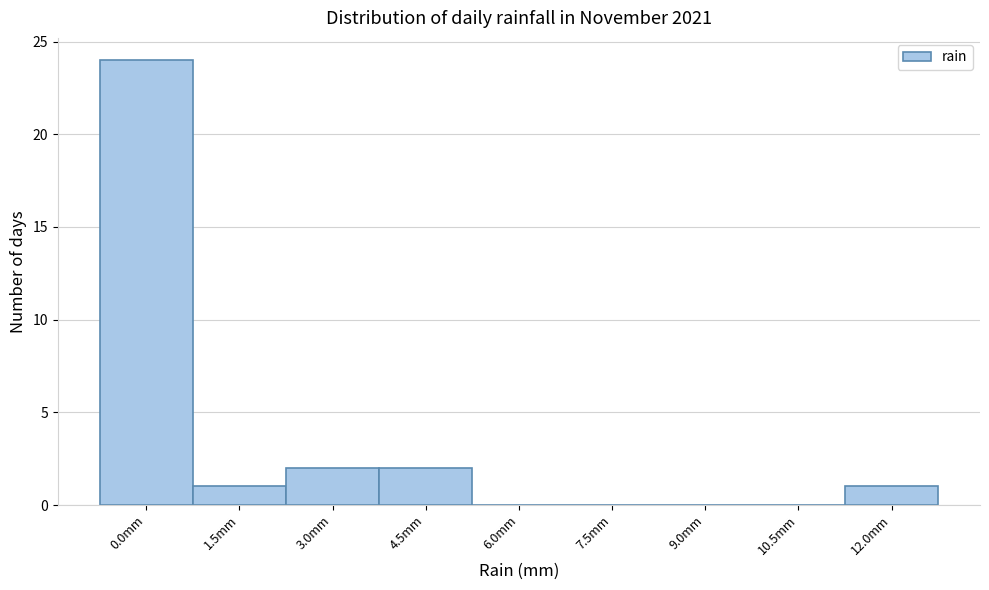

Reading left to right, transcribe all the data shown in this chart.

0.0mm=24	1.5mm=1	3.0mm=2	4.5mm=2	6.0mm=0	7.5mm=0	9.0mm=0	10.5mm=0	12.0mm=1